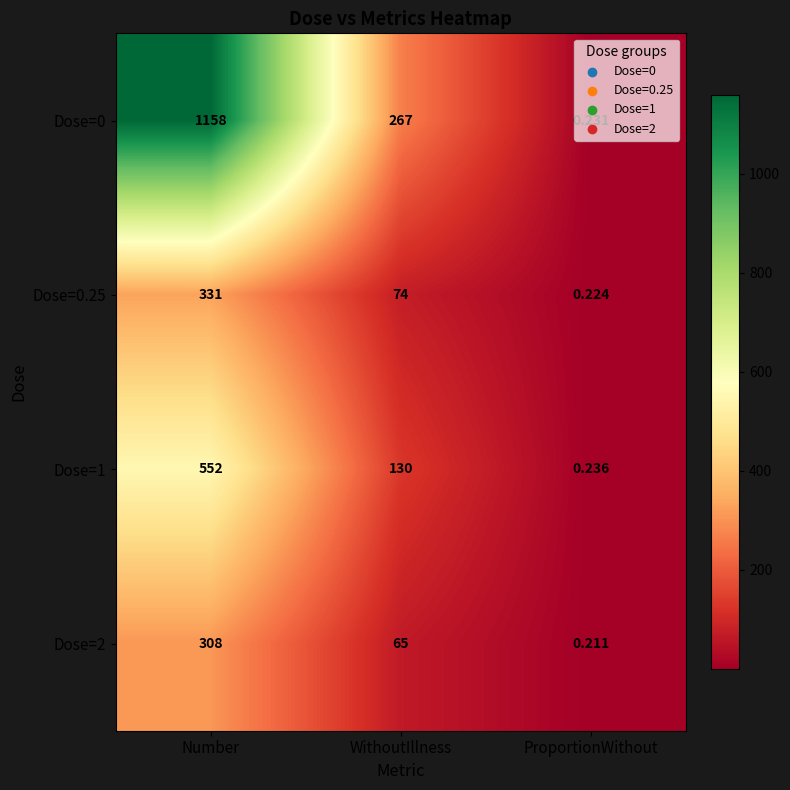

Is the value of Dose=1 at ProportionWithout greater than the value of Dose=2 at WithoutIllness?

No